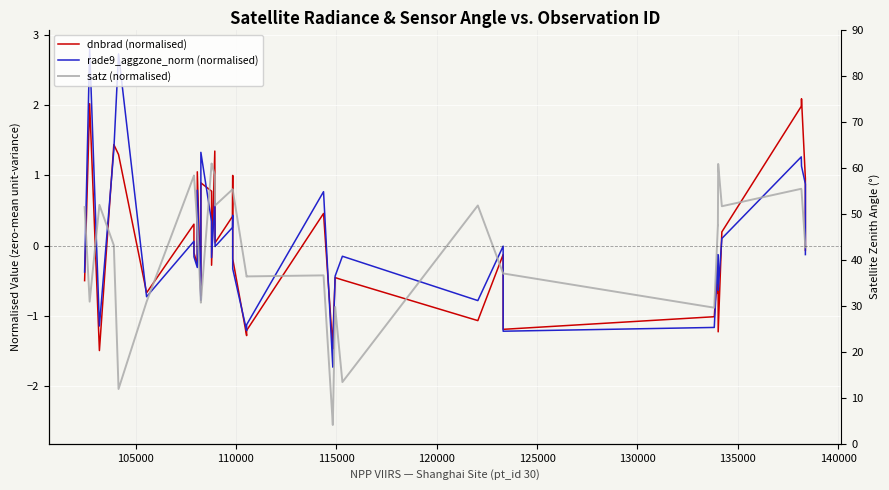

Rank the series by their maximum value, from highest to lowest.

rade9_aggzone_norm (normalised), dnbrad (normalised), satz (normalised)